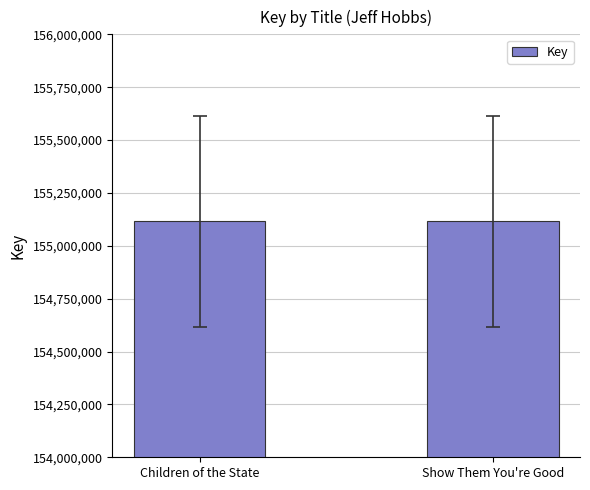

What is the change in value from Children of the State to Show Them You're Good?

-655